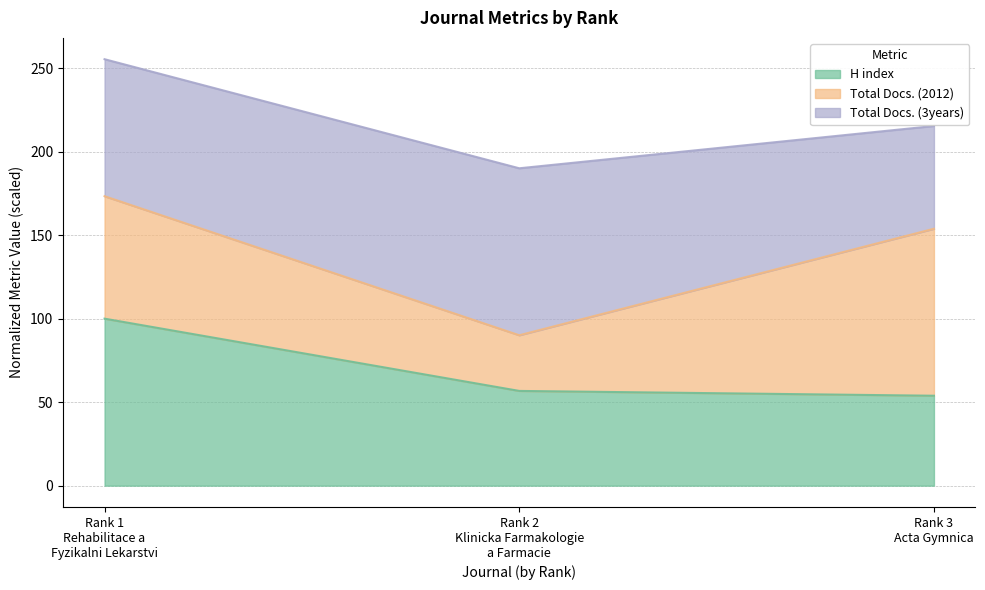

Is it true that H index equals 37.4 at Rank 1
Rehabilitace a
Fyzikalni Lekarstvi?

False